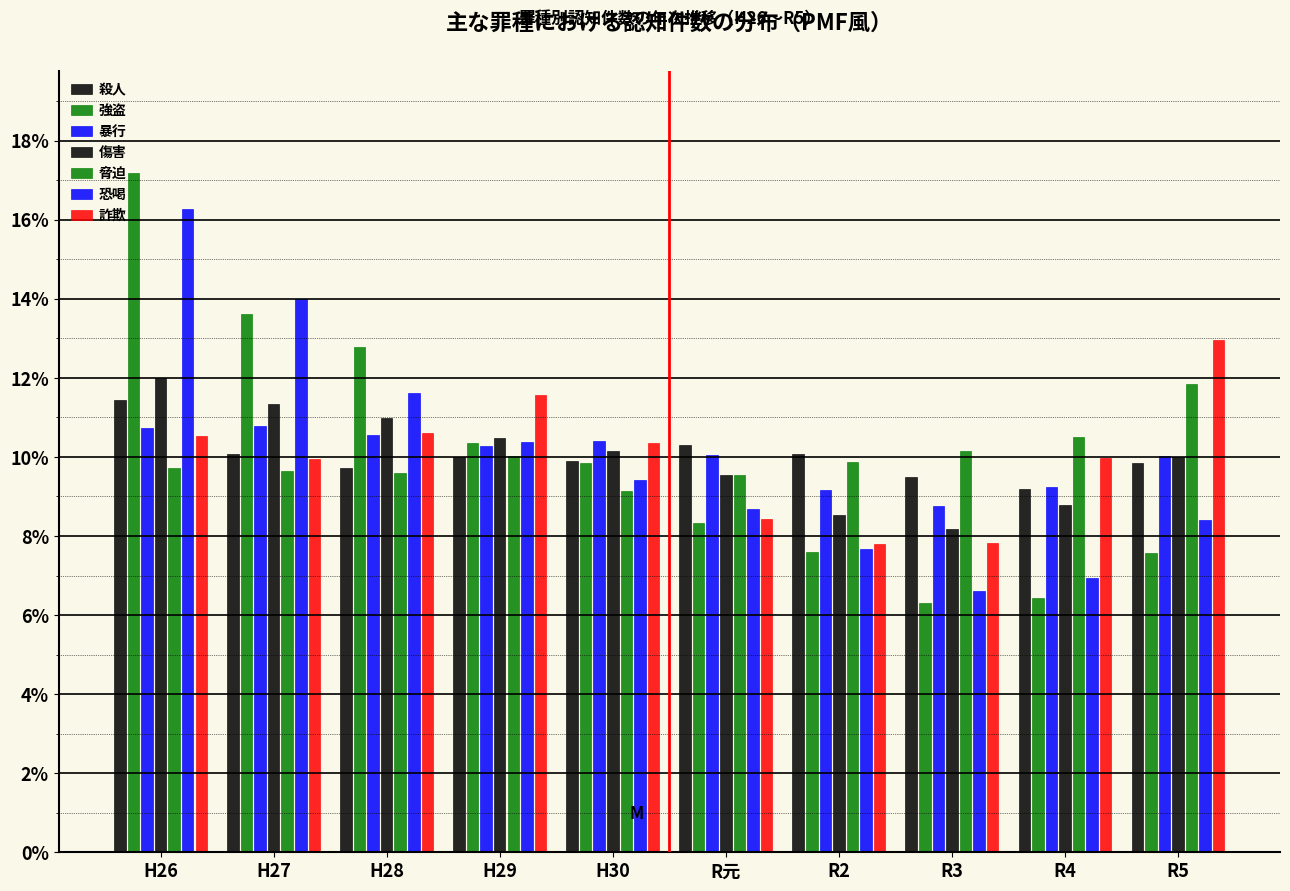

Are the bars horizontal?

No